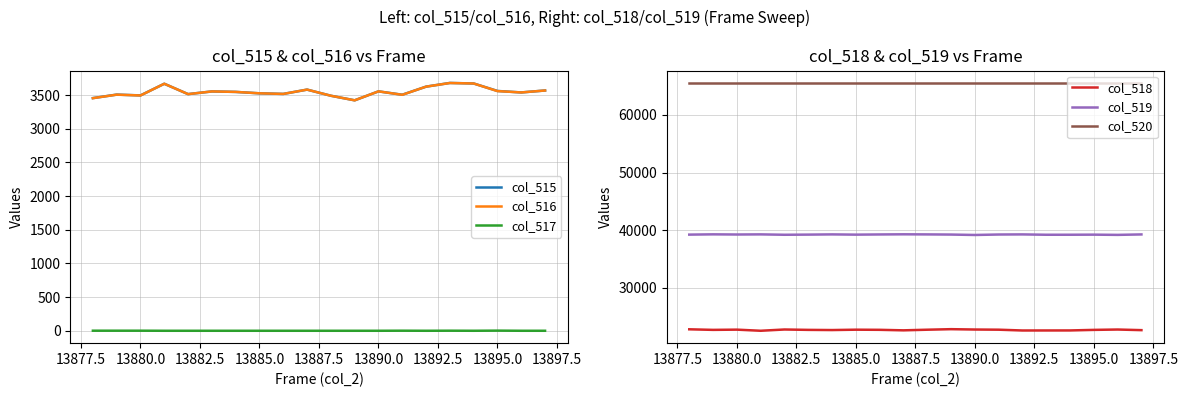

What is the highest value of the col_516 series?

3678